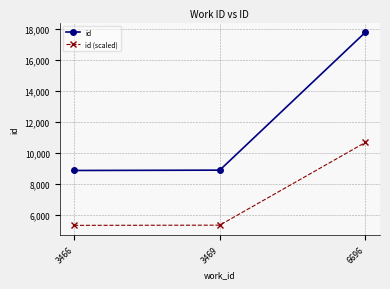

How many values in the id (scaled) series are below 5327?

1